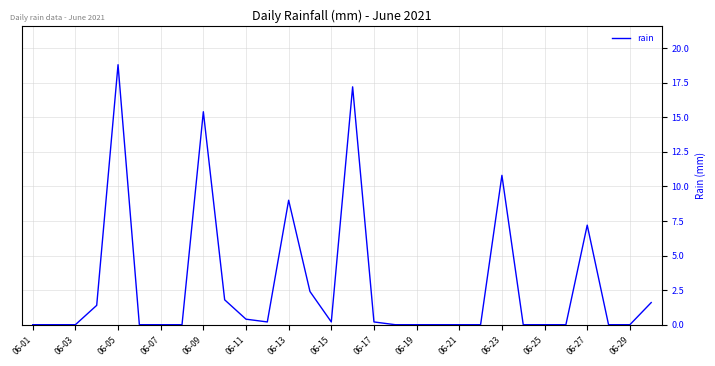

What is the difference between the maximum and minimum values?

18.8